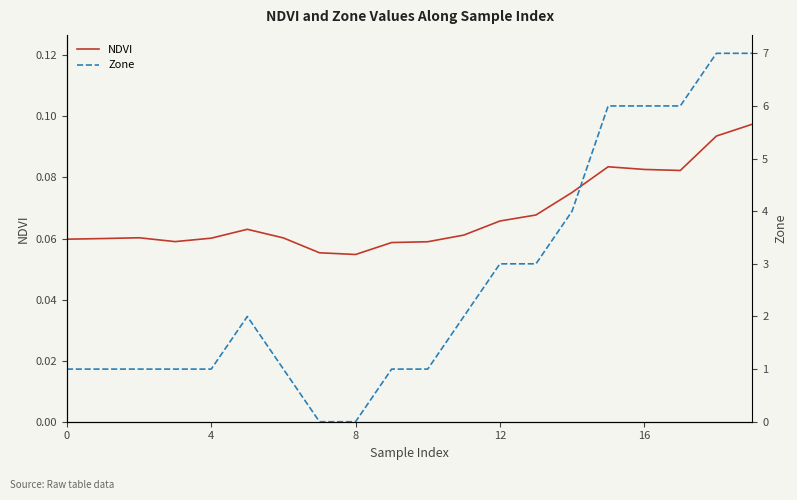

How many lines are shown in the chart?

2